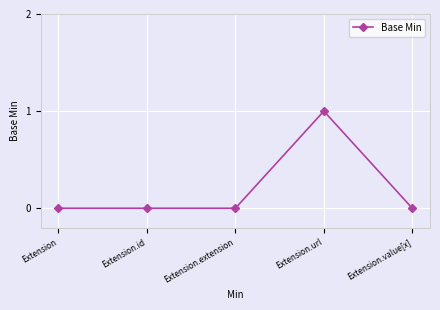

What position from the left is Extension.extension?

3